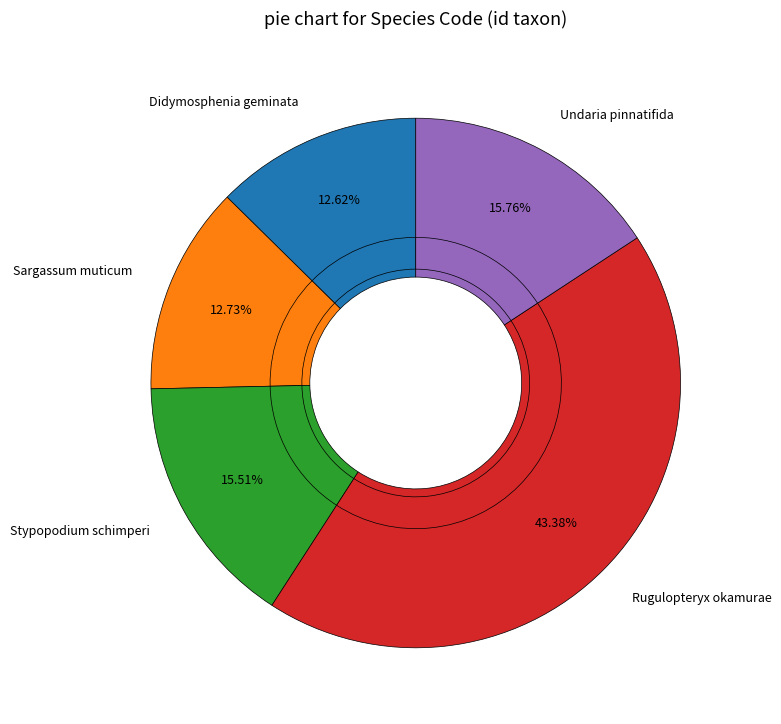

What is the change in value from Didymosphenia geminata to Rugulopteryx okamurae?

+25616